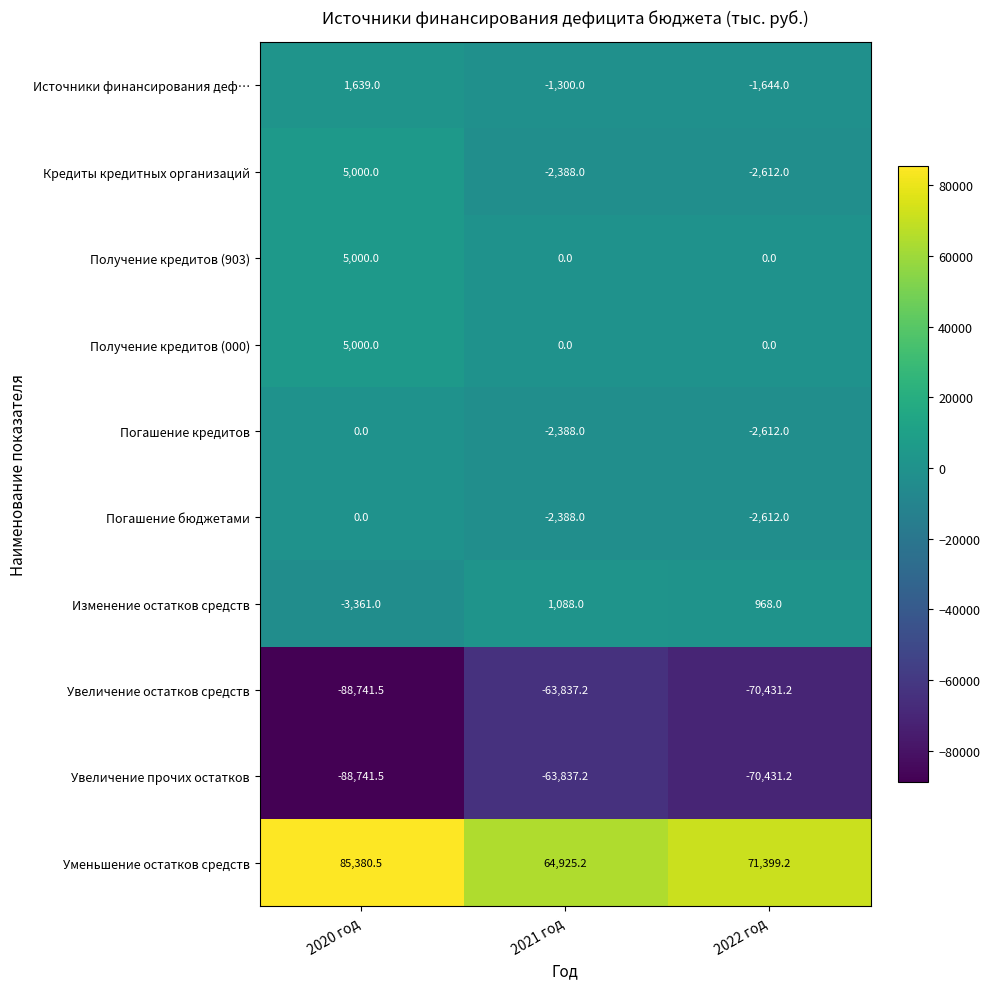

What is the difference between the Получение кредитов (903) values at 2020 год and 2022 год?

5000.0